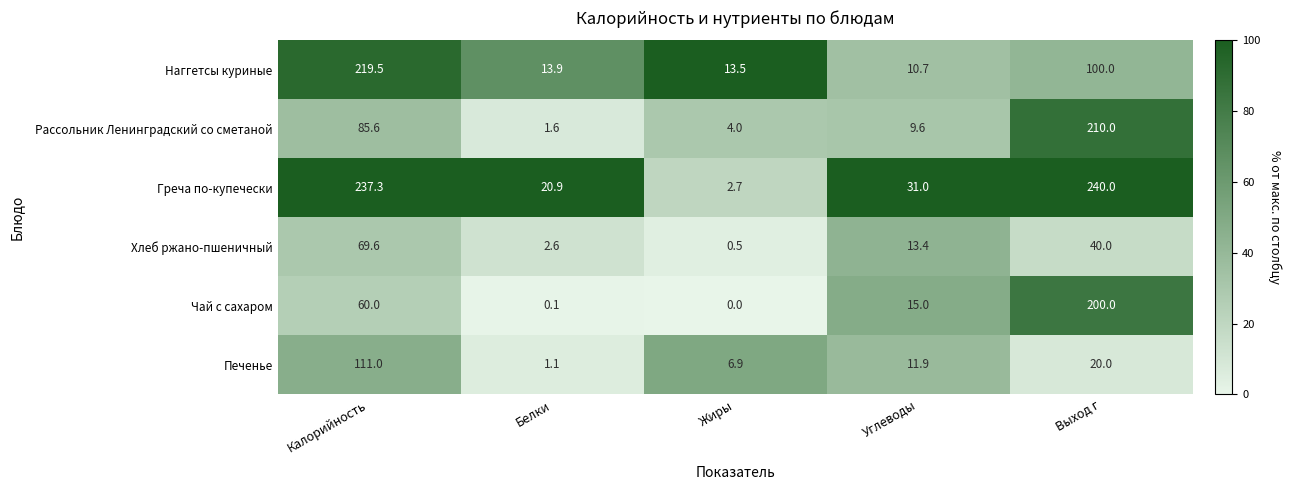

What is the difference between the maximum and minimum values in the Печенье series?

109.9